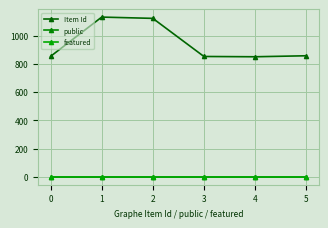

How many categories are shown in the chart?

6